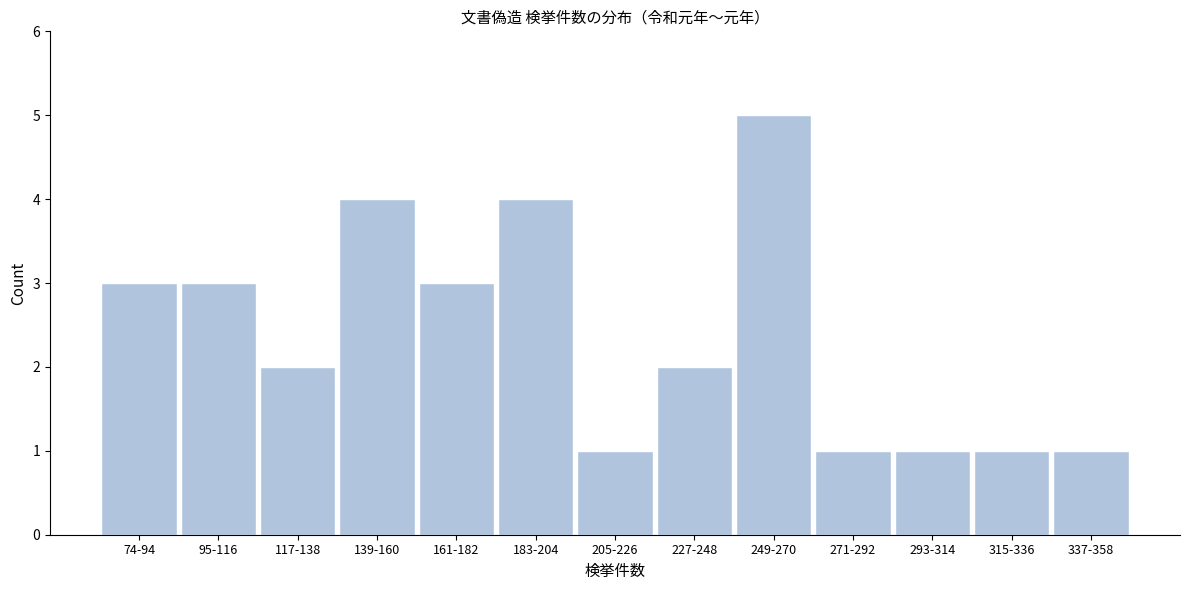

Reading left to right, what are all the values shown in this chart?

74-94=3	95-116=3	117-138=2	139-160=4	161-182=3	183-204=4	205-226=1	227-248=2	249-270=5	271-292=1	293-314=1	315-336=1	337-358=1